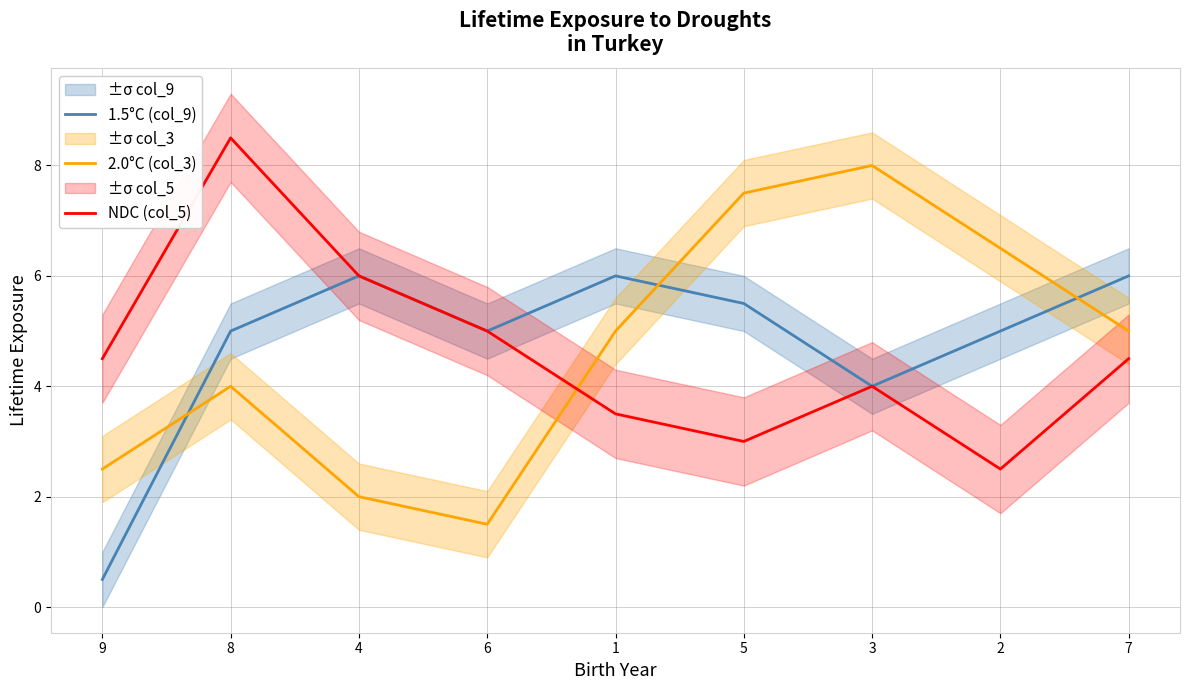

Which label corresponds to the largest value in the chart?

8